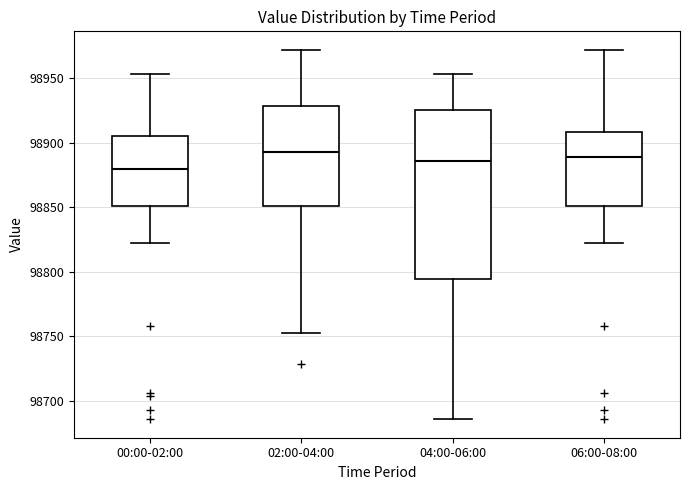

Where is the lower edge of the box for 00:00-02:00 on the y-axis? The values are not printed on the chart, so give them approximately, as read against the axis.

98850